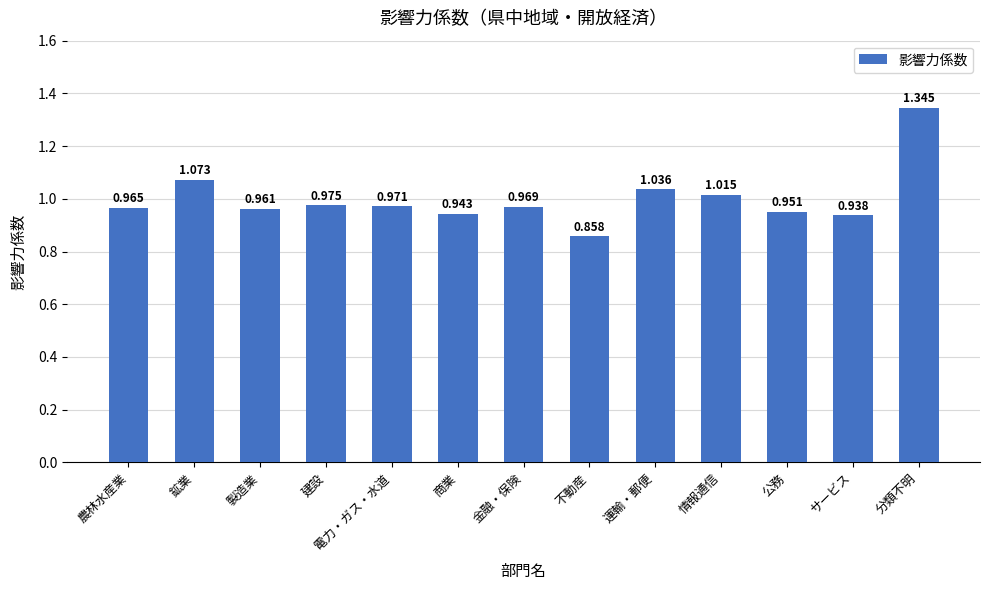

Is it true that the value at 製造業 is 0.4?

False